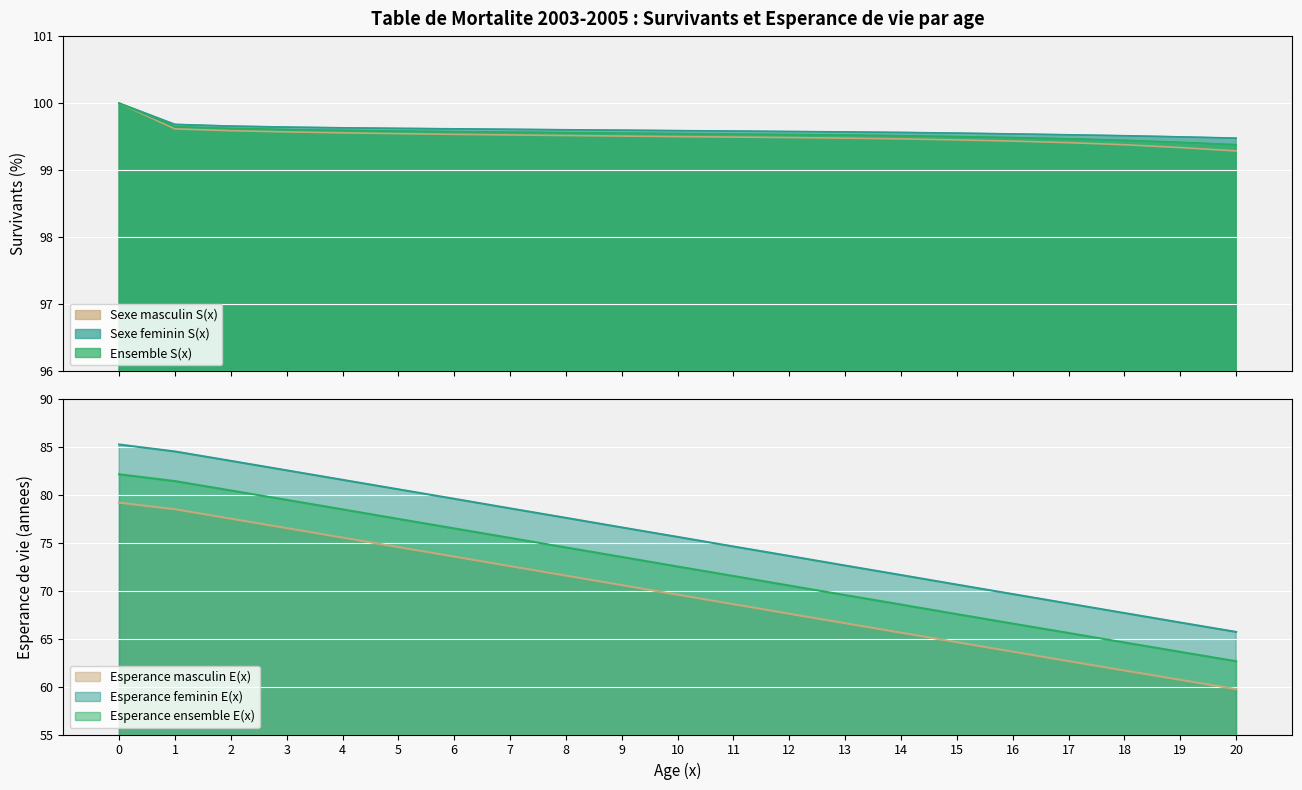

Read the Ensemble S(x) value at 9.

99.6